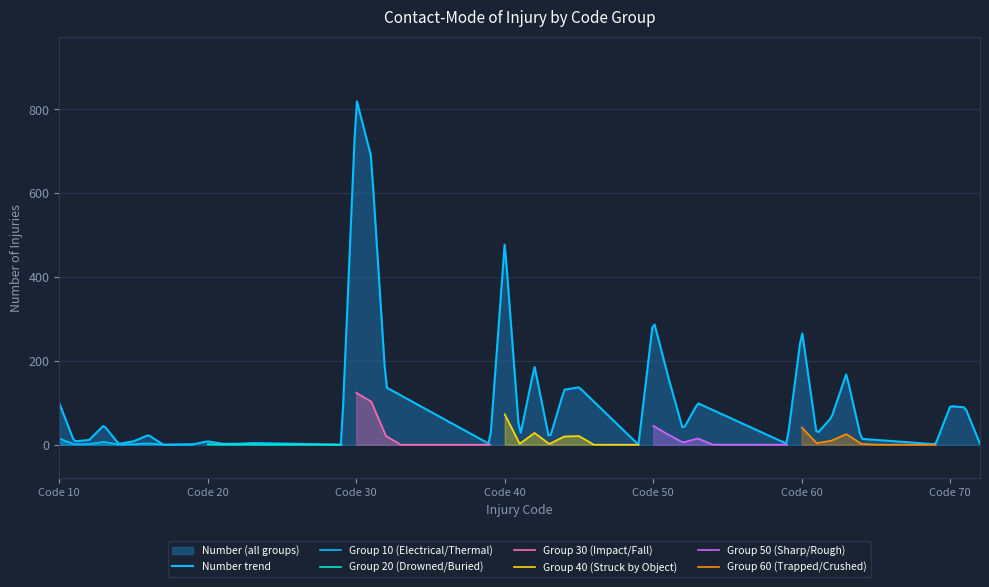

What is the average value of the Group 20 (Drowned/Buried) series?

2